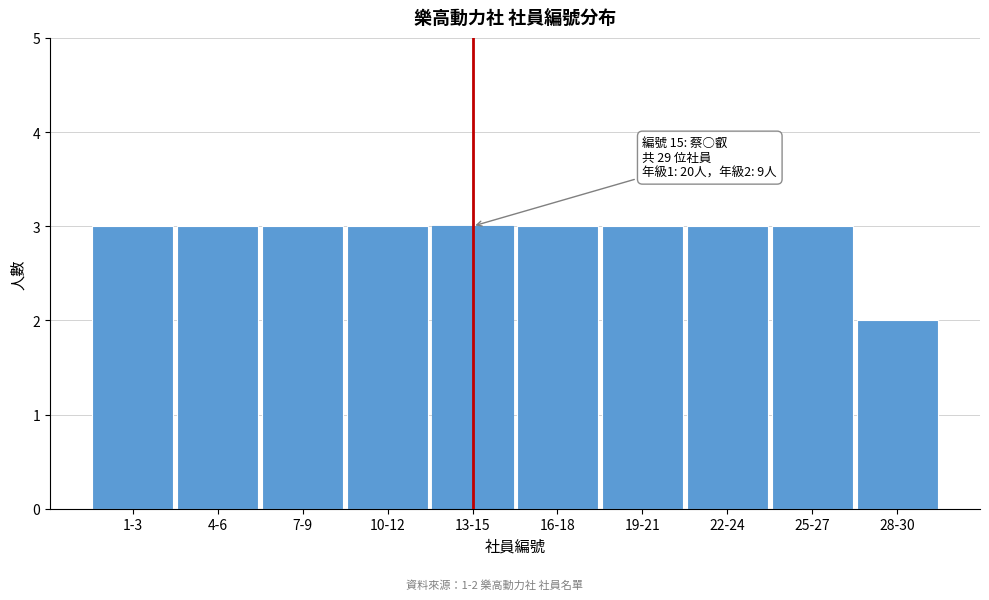

Reading right to left, what are all the values shown in this chart?

28-30=2	25-27=3	22-24=3	19-21=3	16-18=3	13-15=3	10-12=3	7-9=3	4-6=3	1-3=3